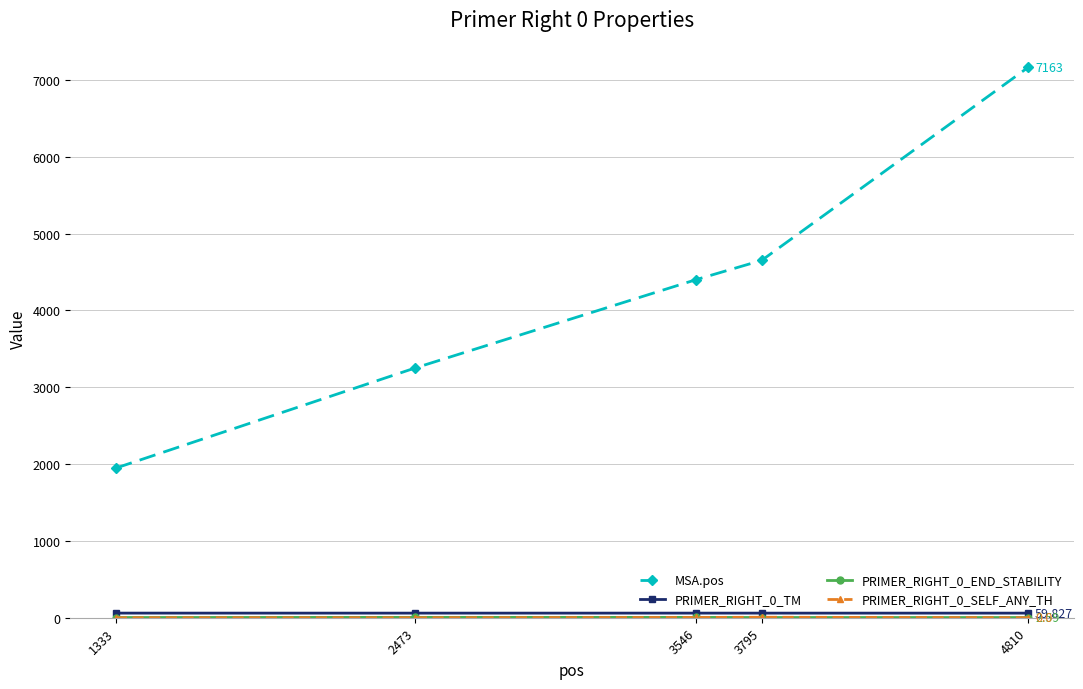

Which series has the widest spread of values?

MSA.pos